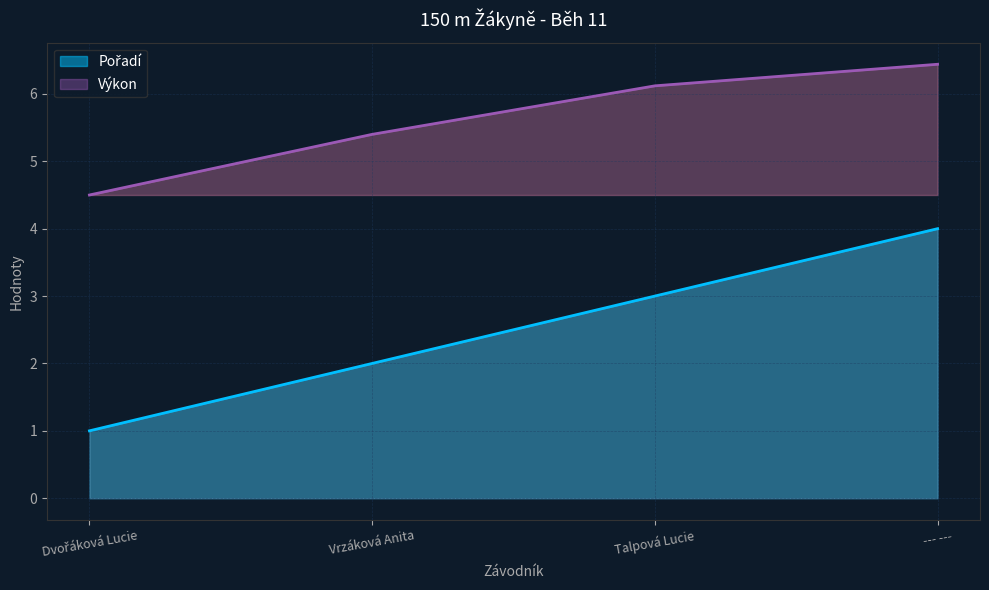

True or false: Výkon has more than 1 interior local peaks.

False